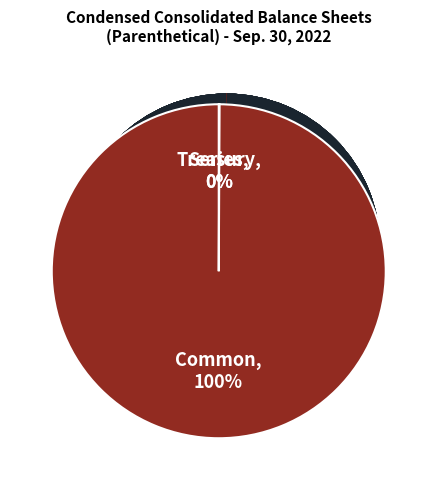

To the nearest percent, what is the difference between the largest and smallest slice percentages?

100%